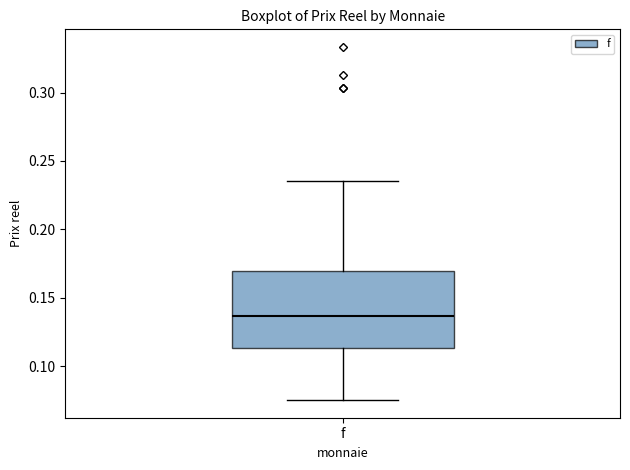

Transcribe this box plot: give where the median line is, the range the box spans, and where the two whiskers end, as read against the y-axis. The values are not printed on the chart, so give them approximately, as read against the axis.

median 0.135, box 0.115 to 0.170, whiskers 0.075 to 0.235